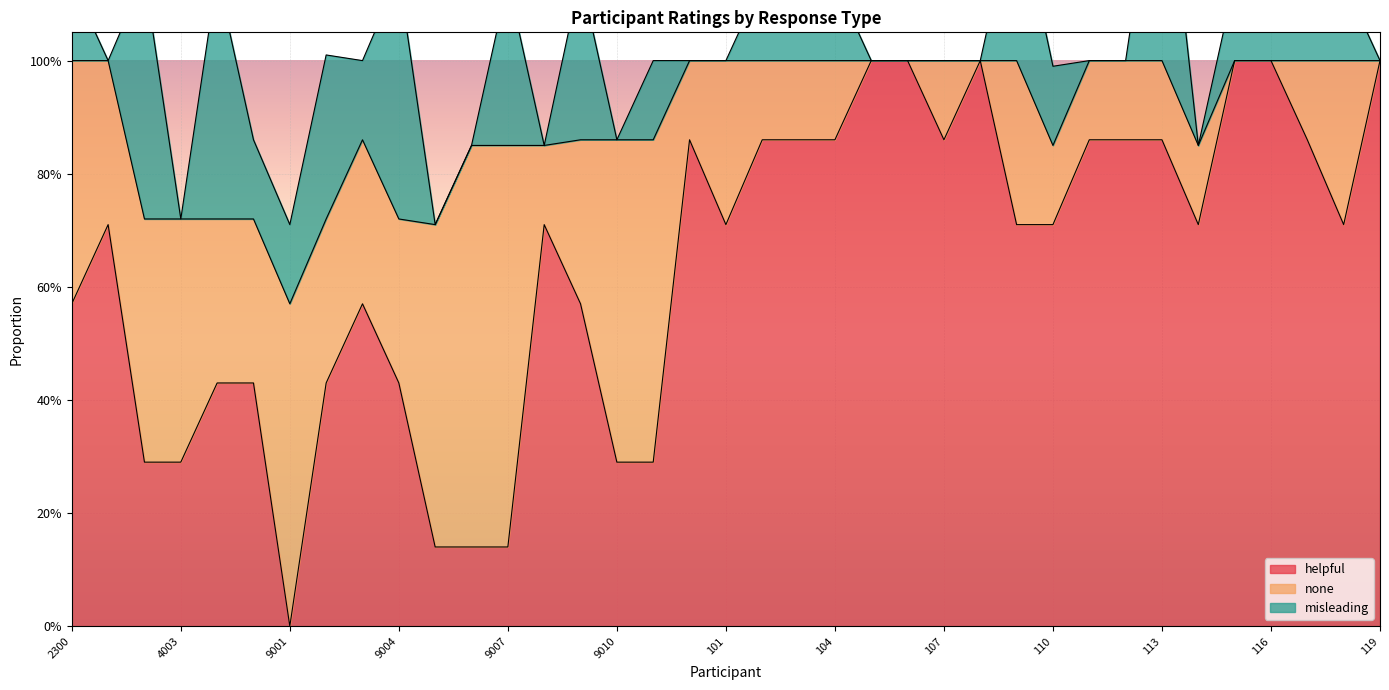

List the labels in order of helpful value, smallest first.

9001, 9005, 9006, 9007, 4002, 4003, 9010, 9011, 4004, 4005, 9002, 9004, 2300, 9003, 9009, 4001, 9008, 101, 109, 110, 114, 118, 100, 102, 103, 104, 107, 111, 112, 113, 117, 105, 106, 108, 115, 116, 119